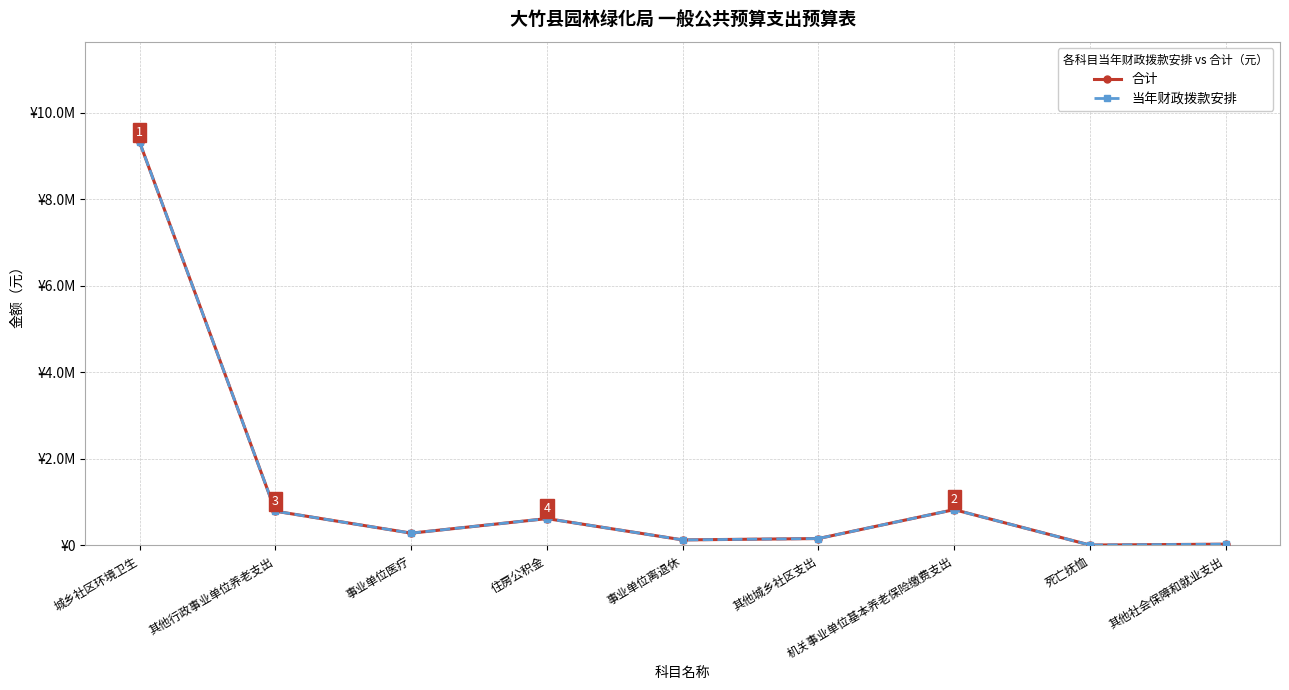

What is the label of the 8th point from the left?

死亡抚恤